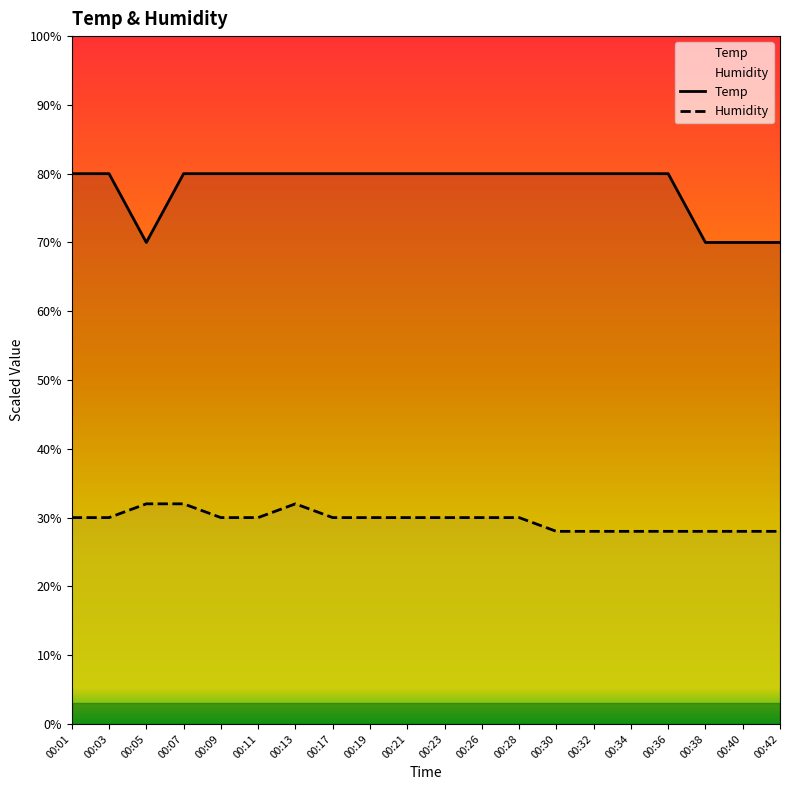

What is the difference between the Temp values at 00:36 and 00:38?

10.0